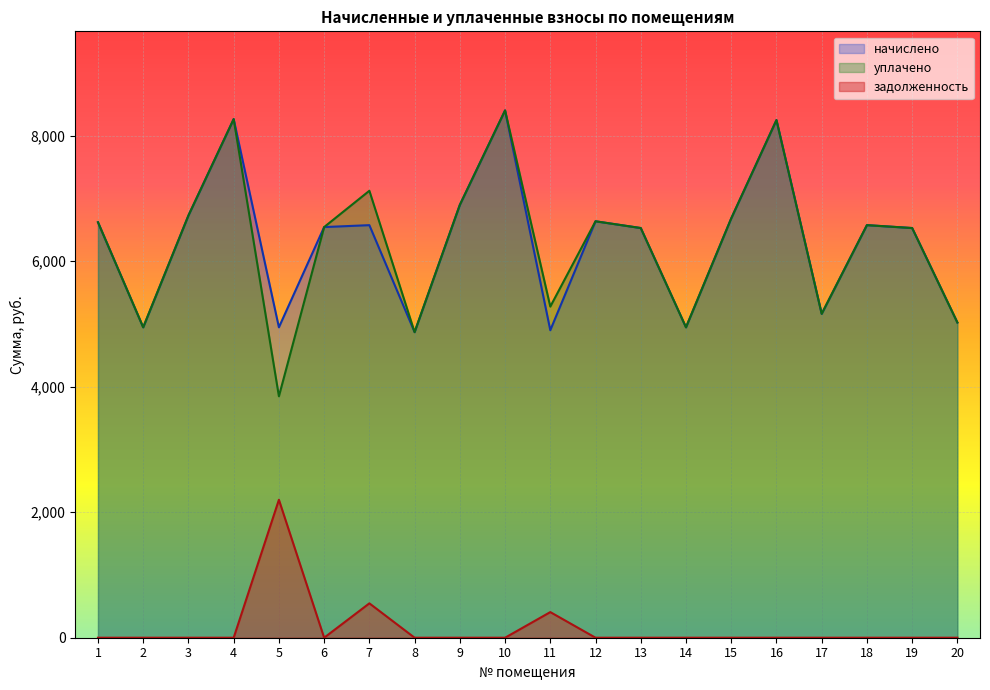

What is the value of the начислено point at the 7th from the left?

6574.0